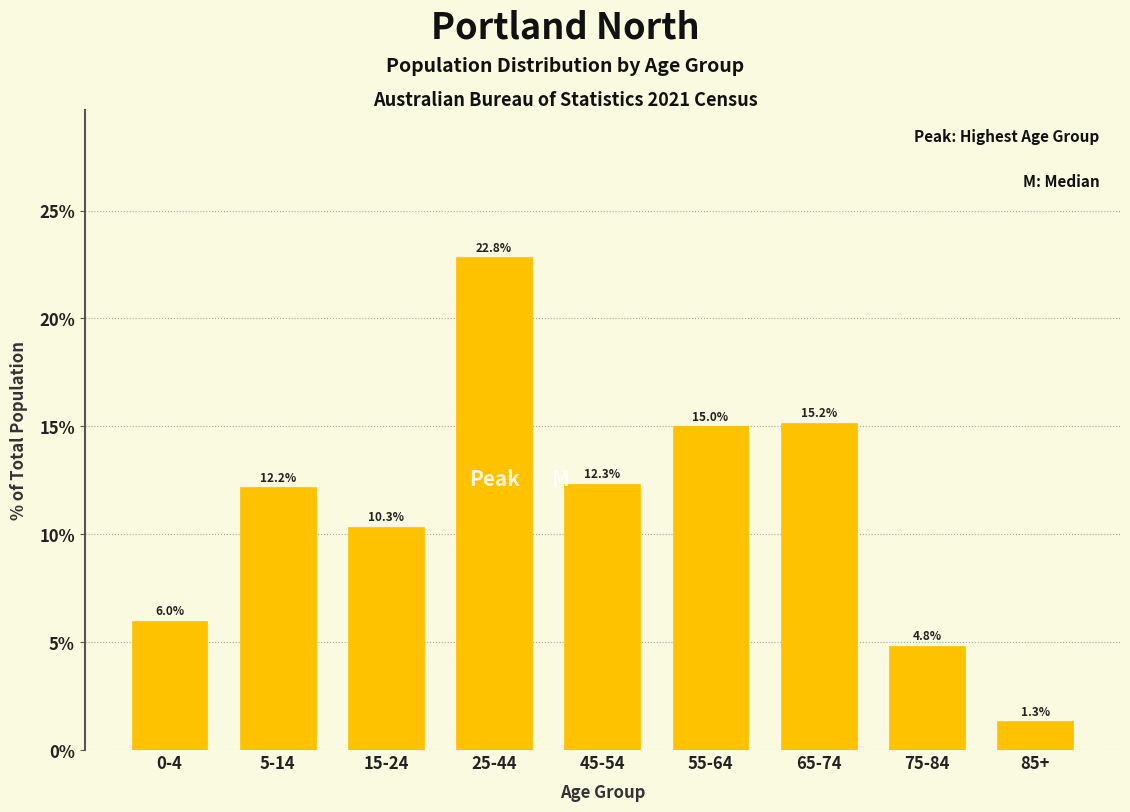

Reading left to right, transcribe all the data shown in this chart.

6.0	12.2	10.3	22.8	12.3	15.0	15.2	4.8	1.3